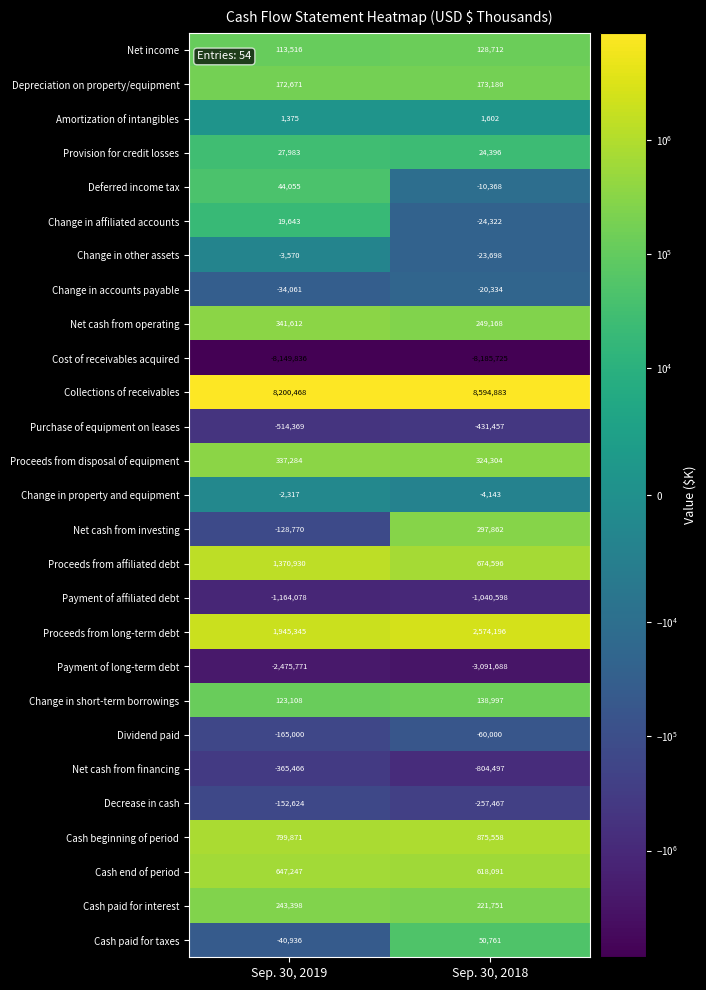

Rank the series by their maximum value, from lowest to highest.

Cost of receivables acquired, Payment of long-term debt, Payment of affiliated debt, Purchase of equipment on leases, Net cash from financing, Decrease in cash, Dividend paid, Change in accounts payable, Change in other assets, Change in property and equipment, Amortization of intangibles, Change in affiliated accounts, Provision for credit losses, Deferred income tax, Cash paid for taxes, Net income, Change in short-term borrowings, Depreciation on property/equipment, Cash paid for interest, Net cash from investing, Proceeds from disposal of equipment, Net cash from operating, Cash end of period, Cash beginning of period, Proceeds from affiliated debt, Proceeds from long-term debt, Collections of receivables